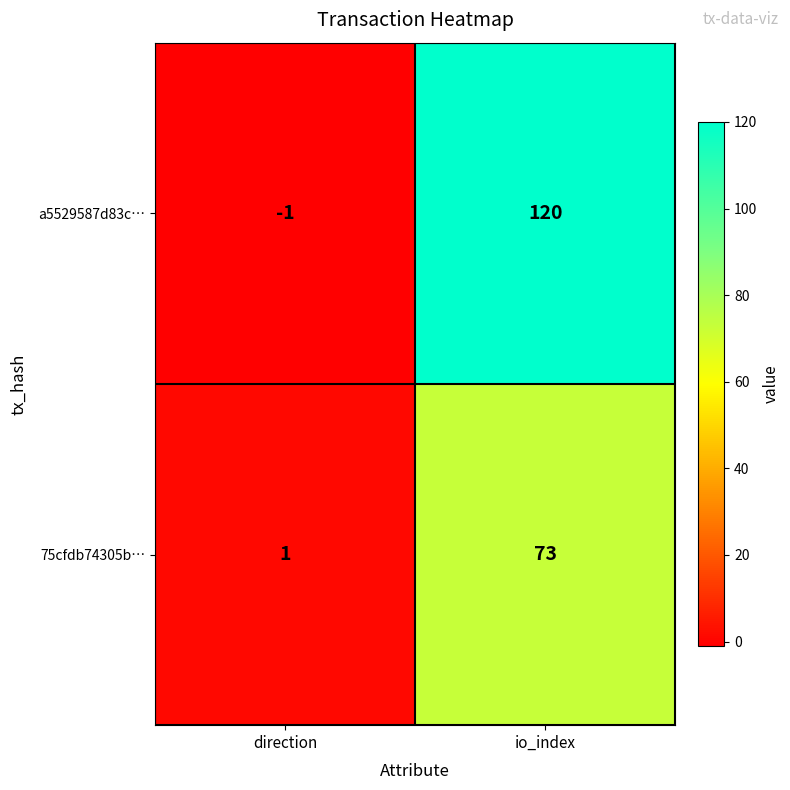

What is the sum of all 75cfdb74305b… values?

74